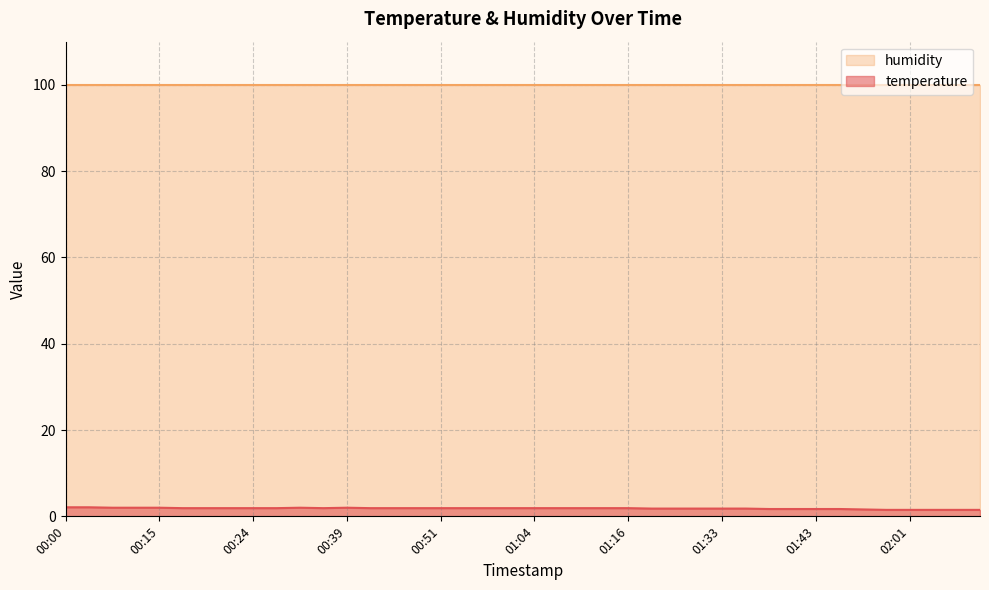

How many lines are shown in the chart?

2